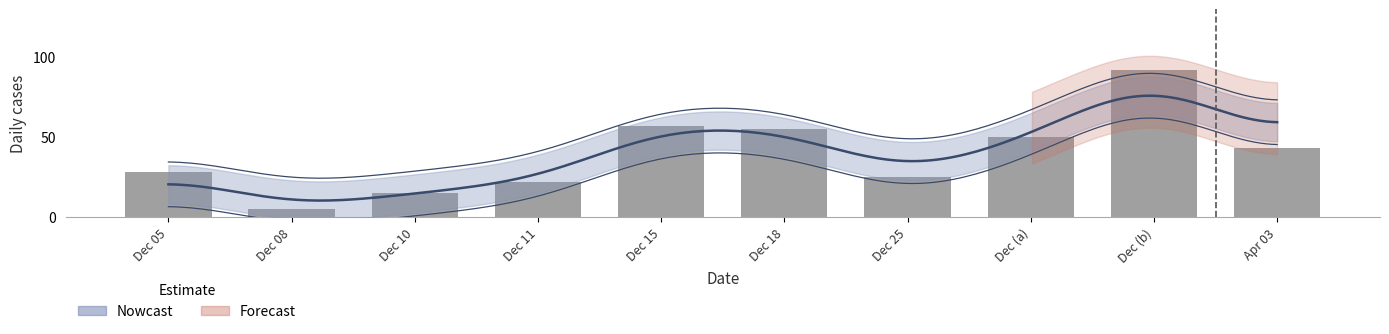

What is the greatest value displayed?

92